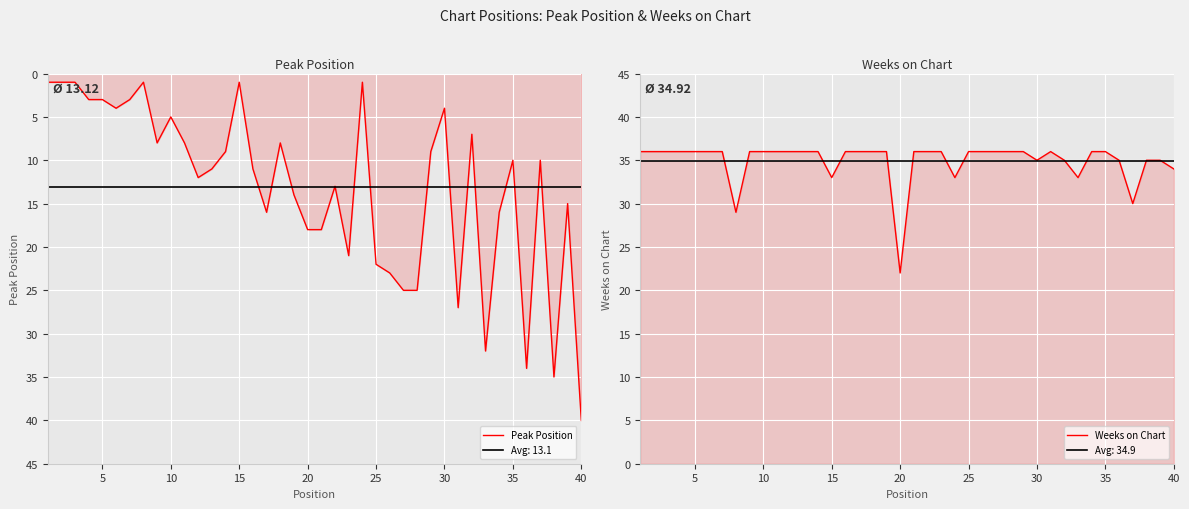

At how many categories does at least one series exceed 33?

34